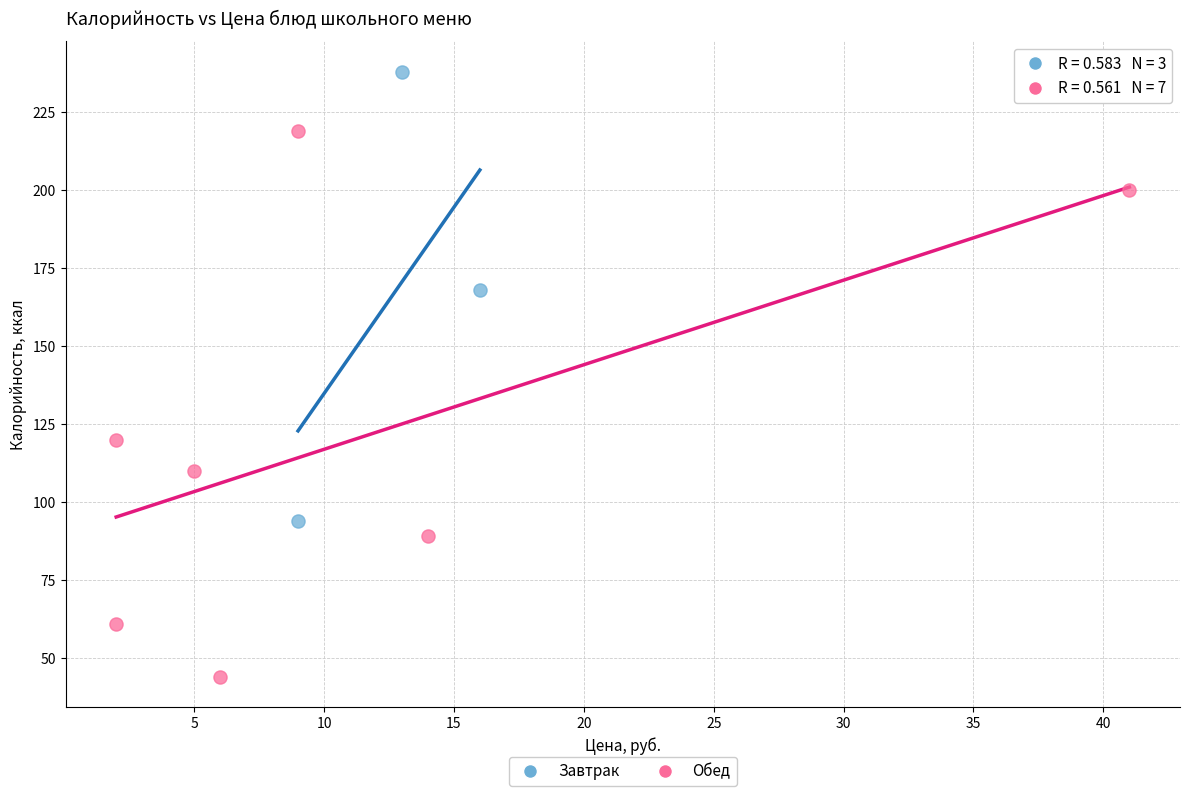

Which series contains the lowest Y value?

Обед